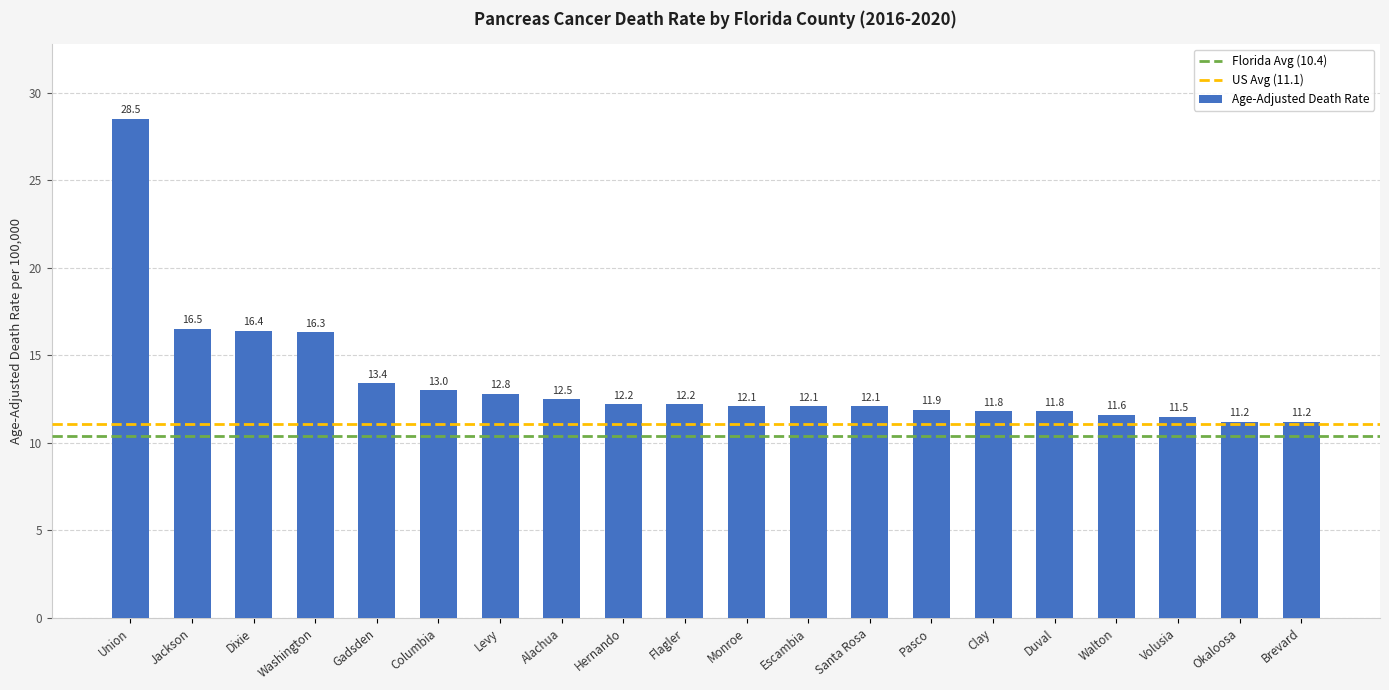

How many data points are less than 12?

7